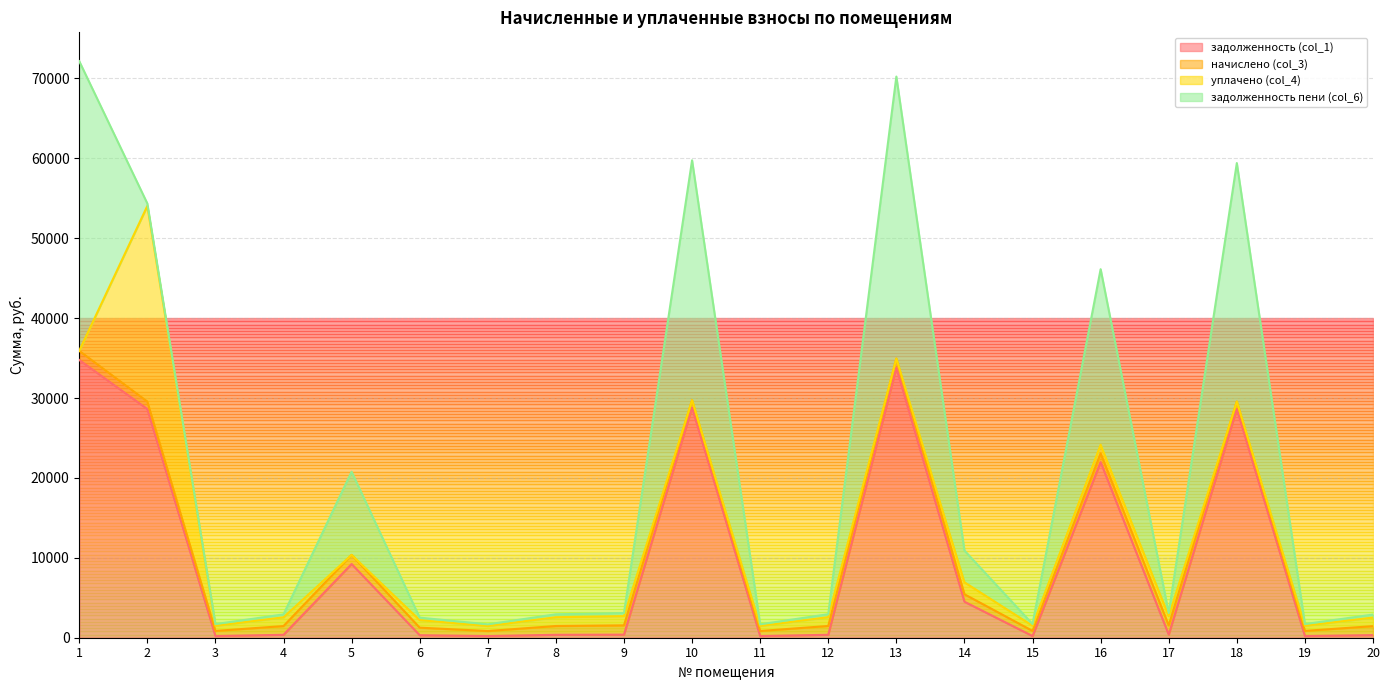

Which series has the widest spread of values?

задолженность пени (col_6)